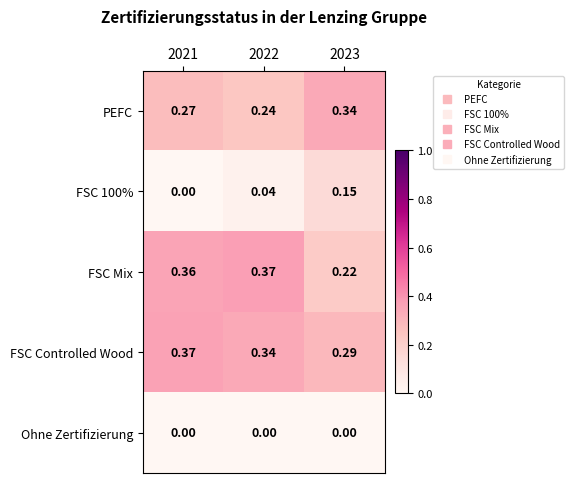

How many distinct data groups are displayed?

5